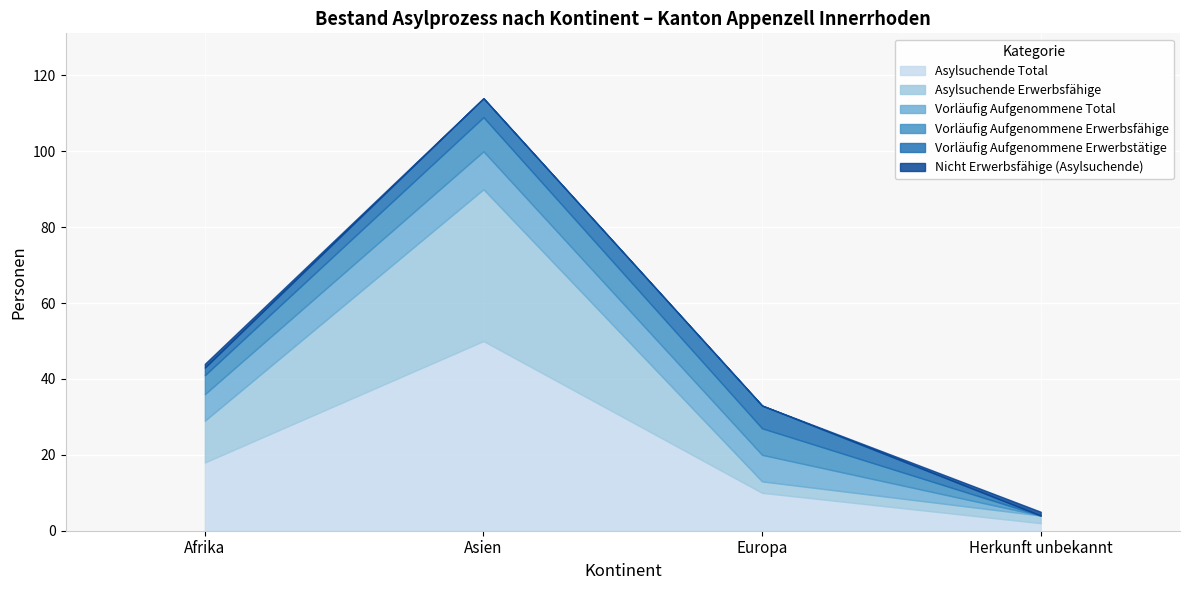

How many times do Nicht Erwerbsfähige (Asylsuchende) and Vorläufig Aufgenommene Total cross each other?

1